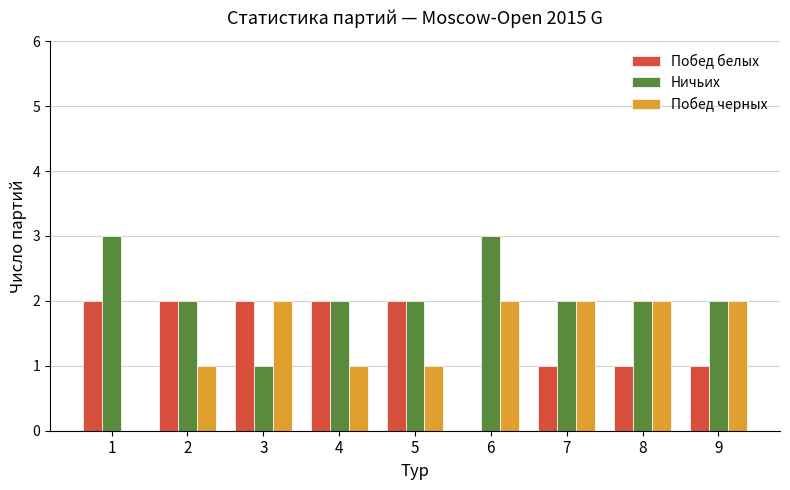

True or false: Побед черных has a value of 2 at 3.

True